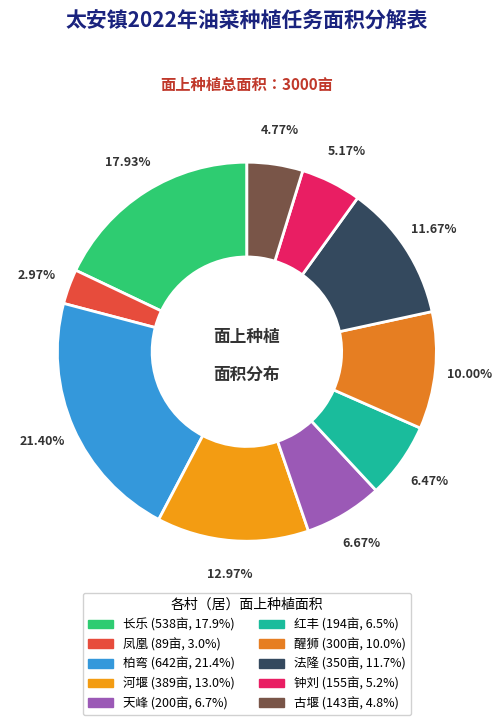

Is there any slice that represents more than half of the pie?

No